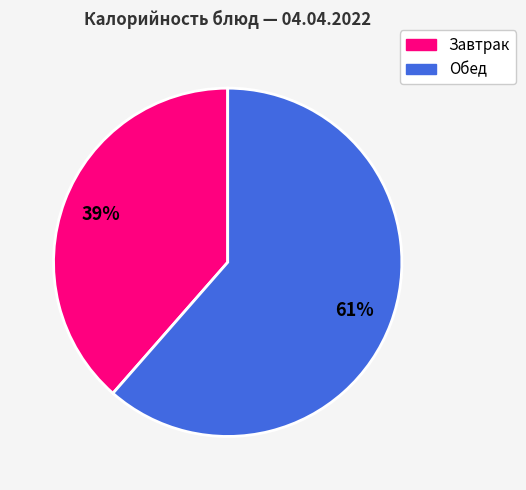

Is there a majority slice in this chart?

Yes